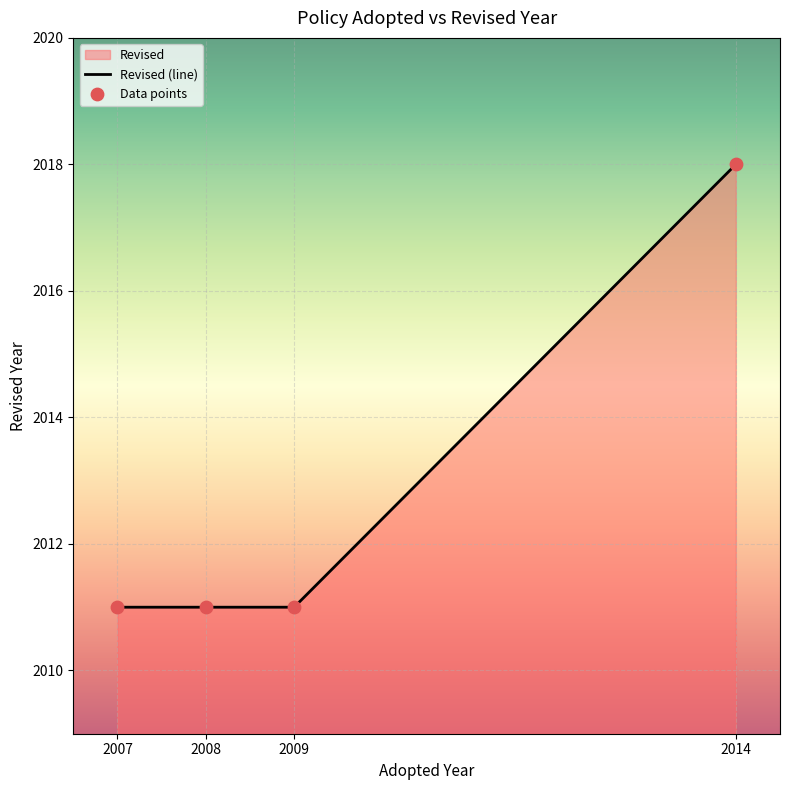

Is the value of Data points at 2014 greater than the value of Revised (line) at 2008?

Yes